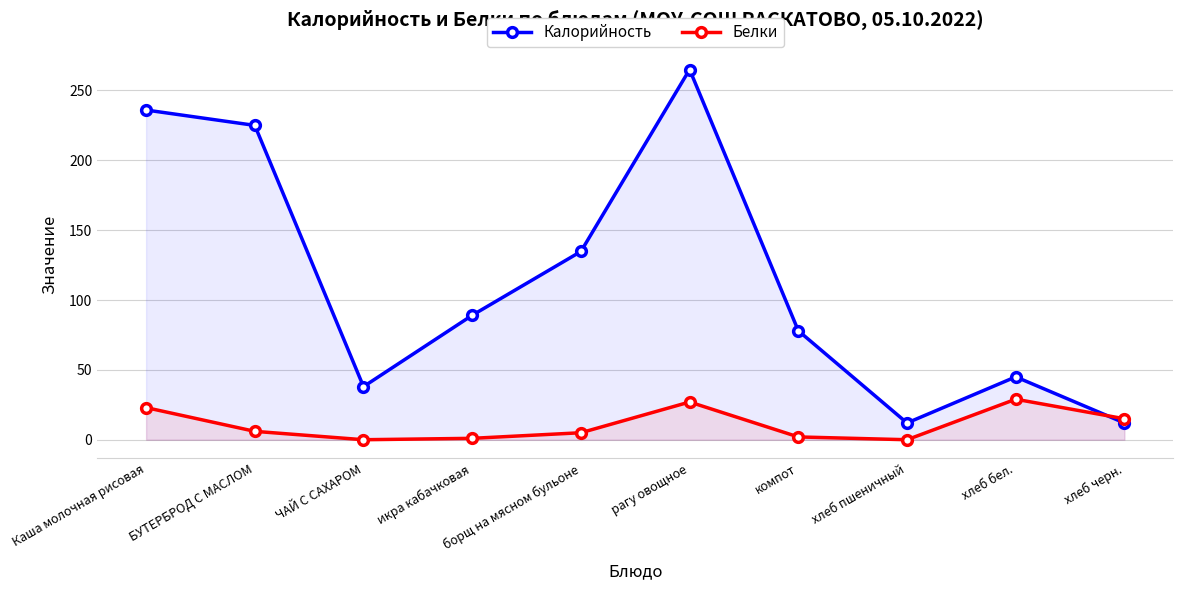

In Белки, how many points are lower than both neighbors (excluding endpoints)?

2